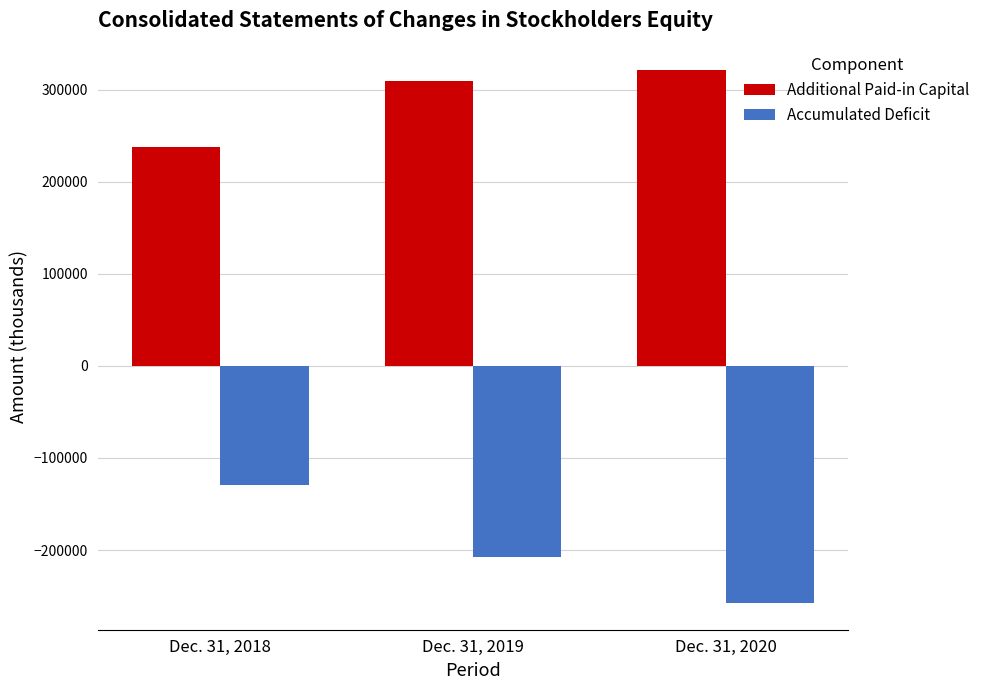

The value of Accumulated Deficit at Dec. 31, 2019 is -290481. True or false?

False